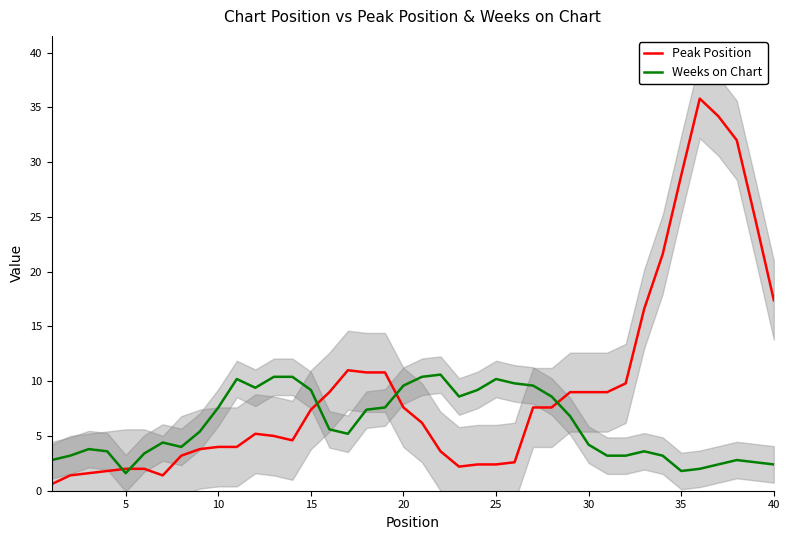

In Weeks on Chart, how many points are higher than both neighbors (excluding endpoints)?

8